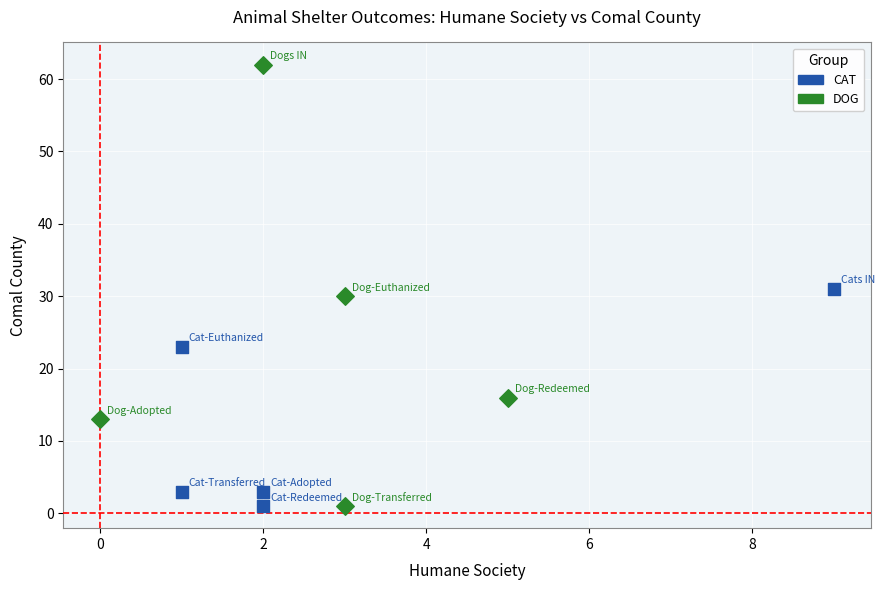

Which series reaches the maximum Y coordinate?

DOG